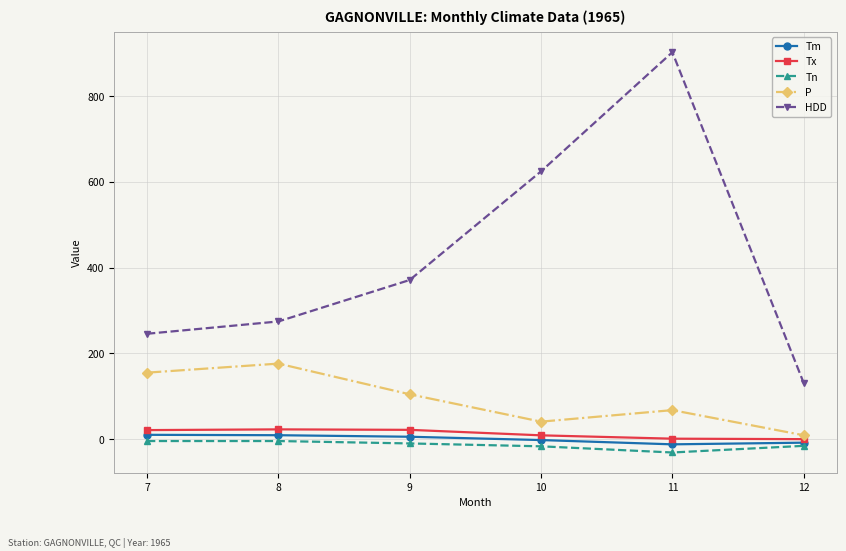

Read the Tm value at 12.

-8.2